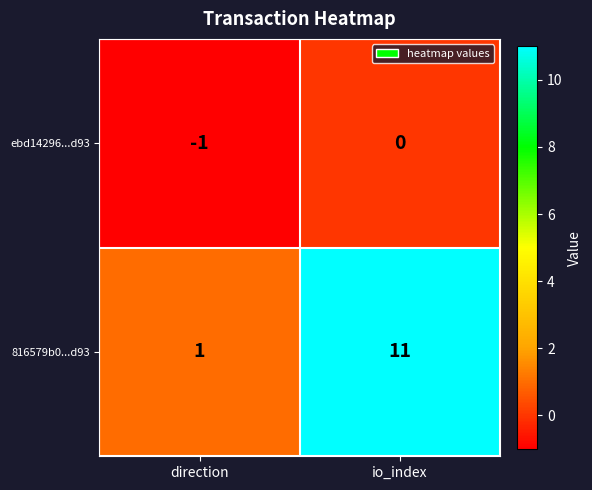

What is the minimum value shown in the chart?

-1